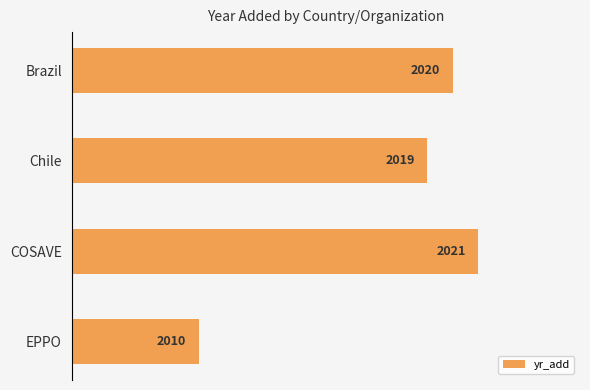

What is the difference between the second highest and second lowest values?

1